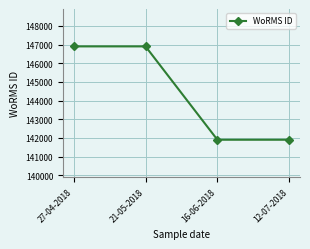

What is the sum of the values at 27-04-2018 and 21-05-2018?

293800